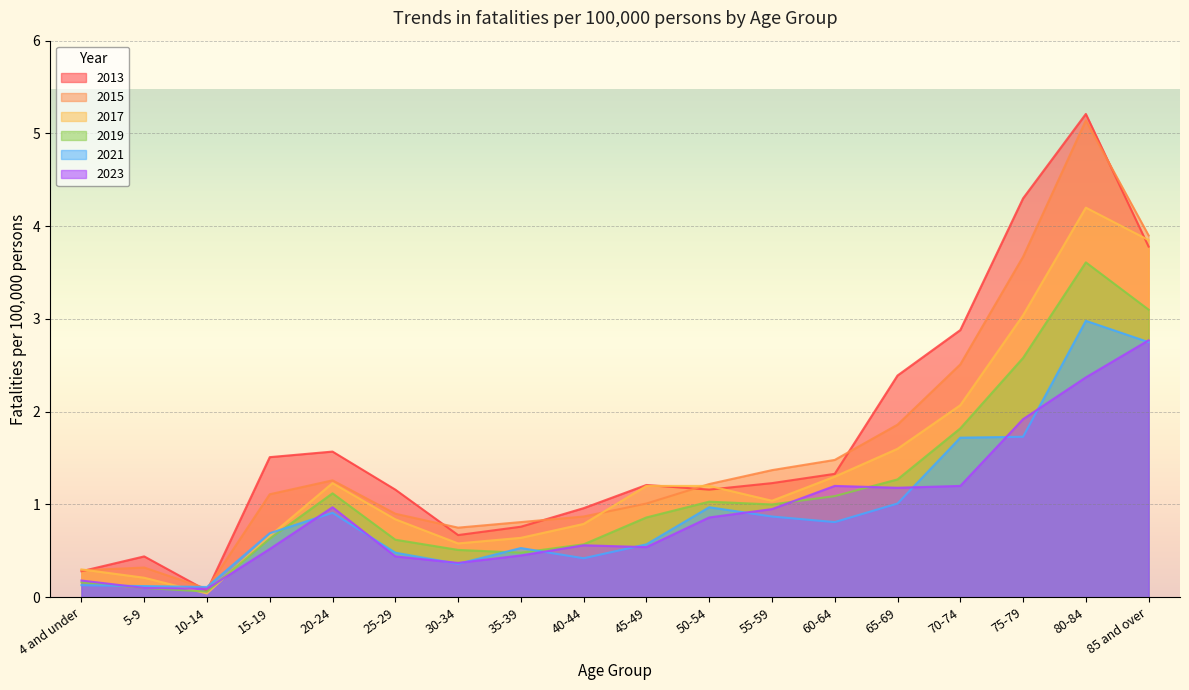

How many distinct data groups are displayed?

6